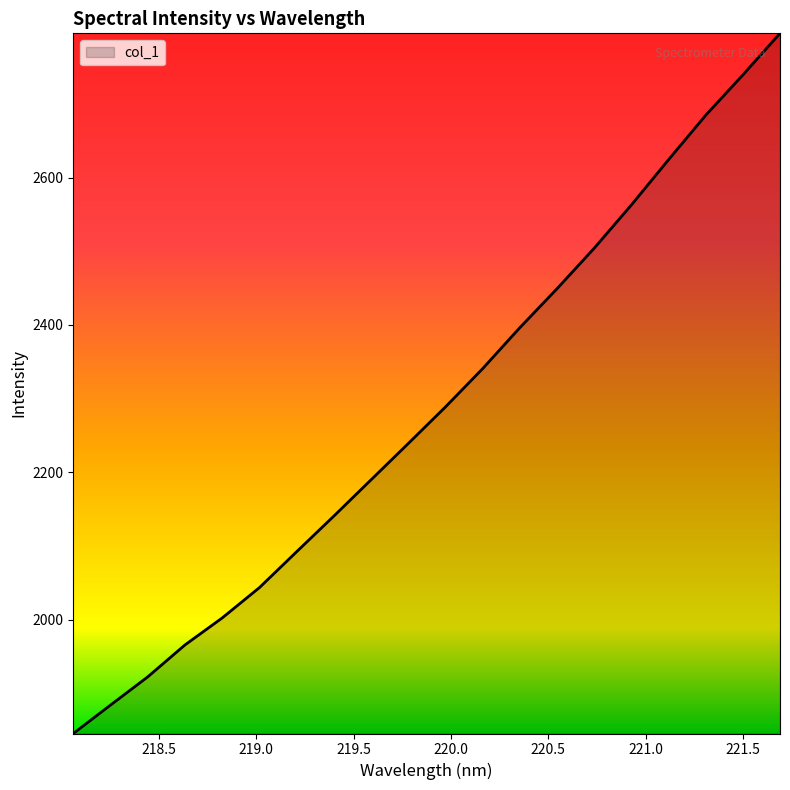

What is the maximum value shown in the chart?

2795.8